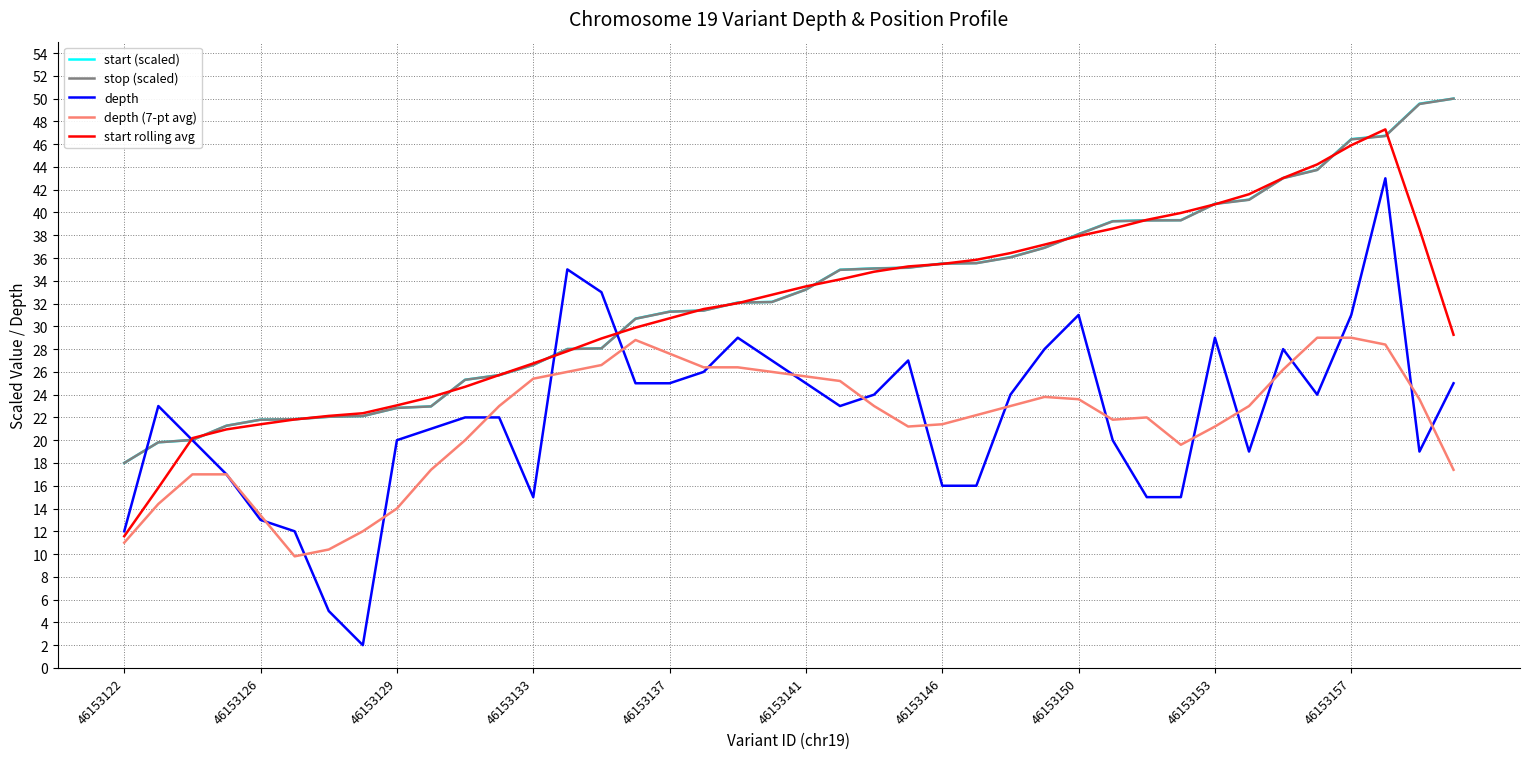

How many lines are shown in the chart?

5